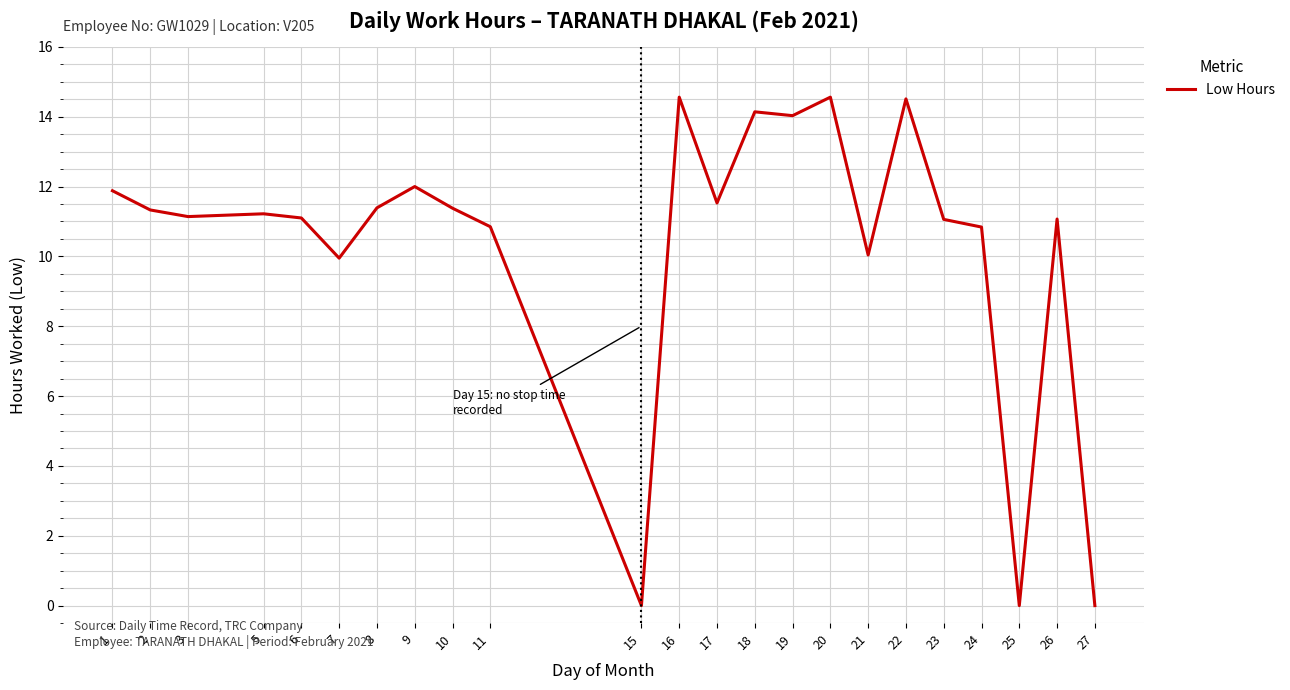

Between 22 and 19, which is larger?

22